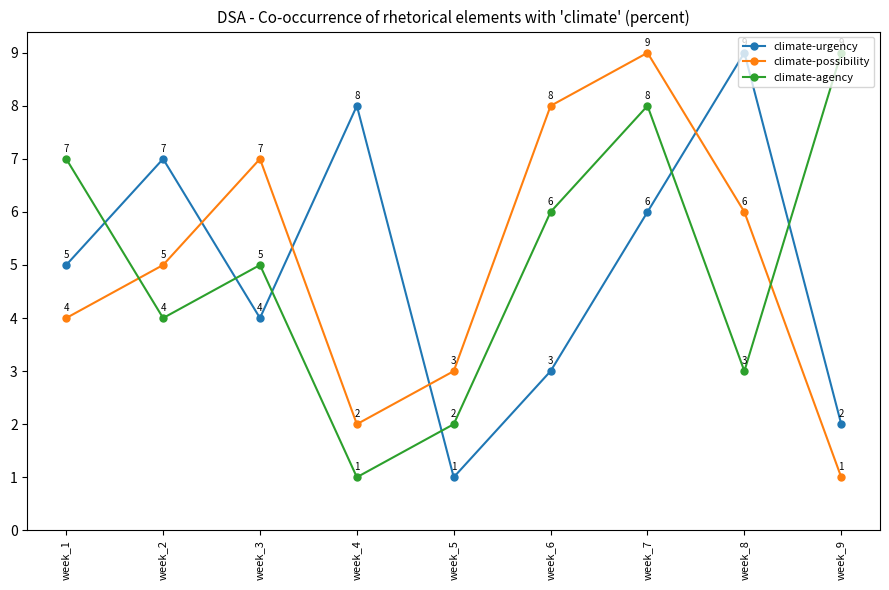

At how many categories does at least one series exceed 1?

9